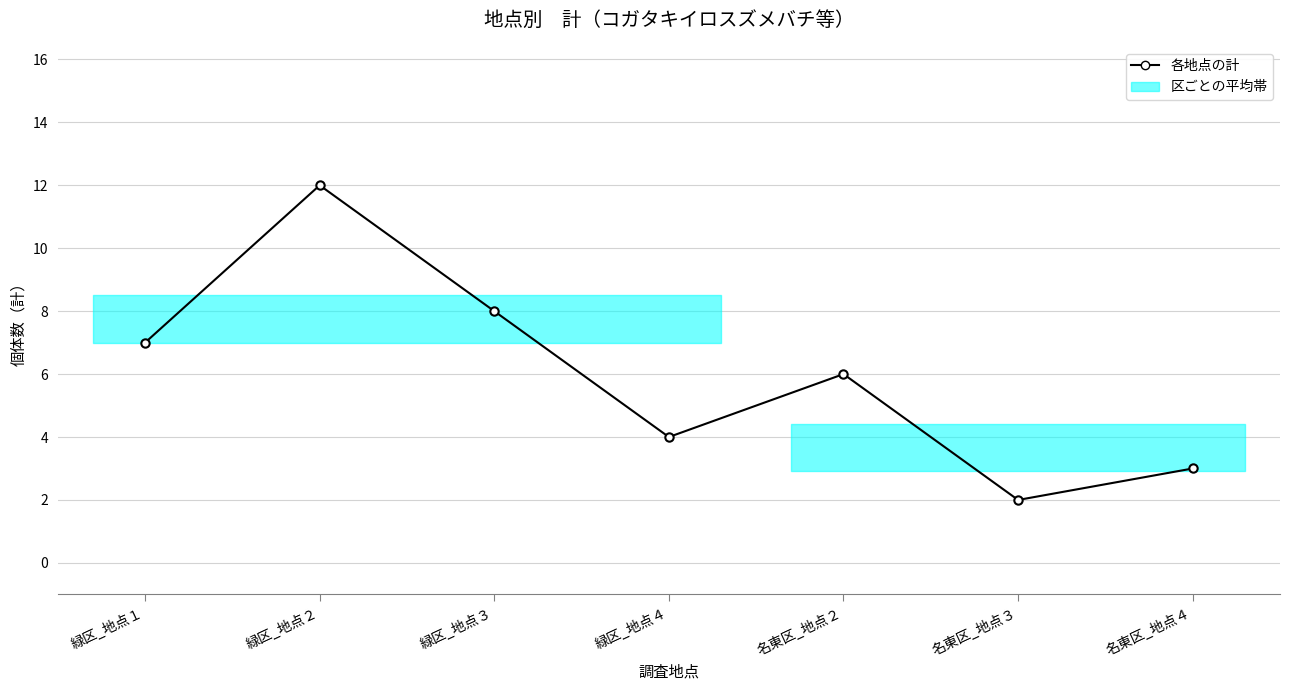

What is the change in value from 名東区_地点２ to 名東区_地点４?

-3